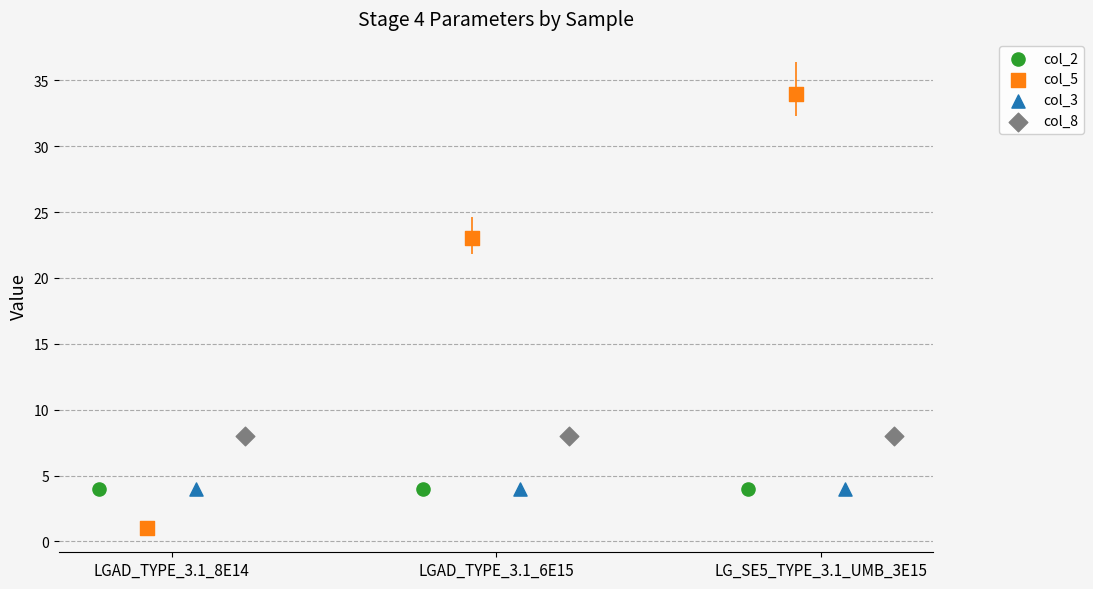

Which series reaches the maximum Y coordinate?

col_5